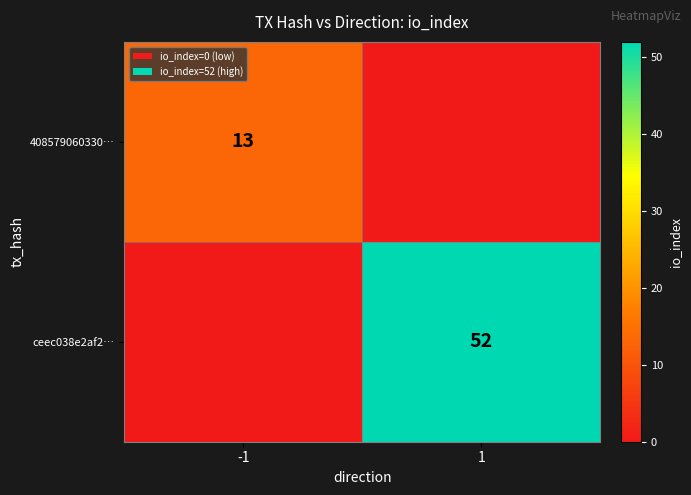

Is it true that 408579060330… equals 4 at -1?

False